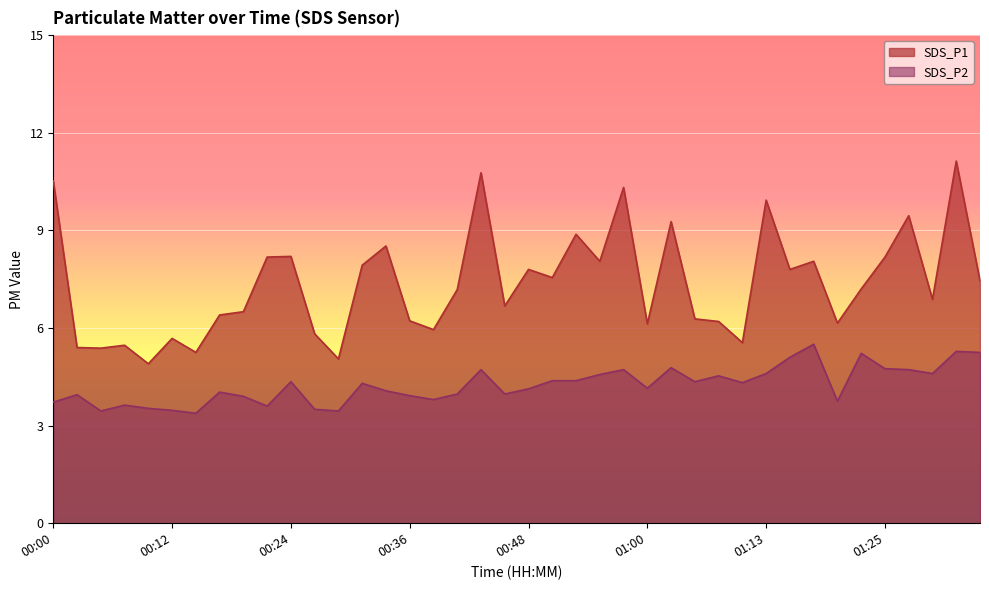

How many data points does each series have?

40